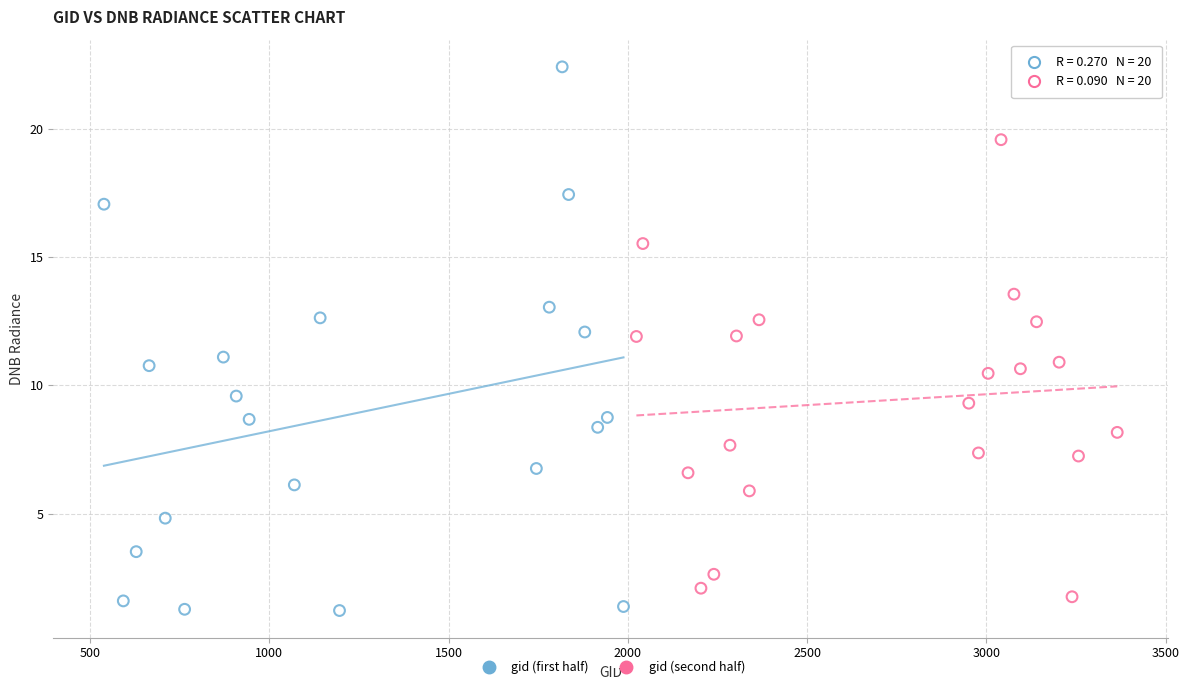

Which series contains the highest Y value?

gid (first half)